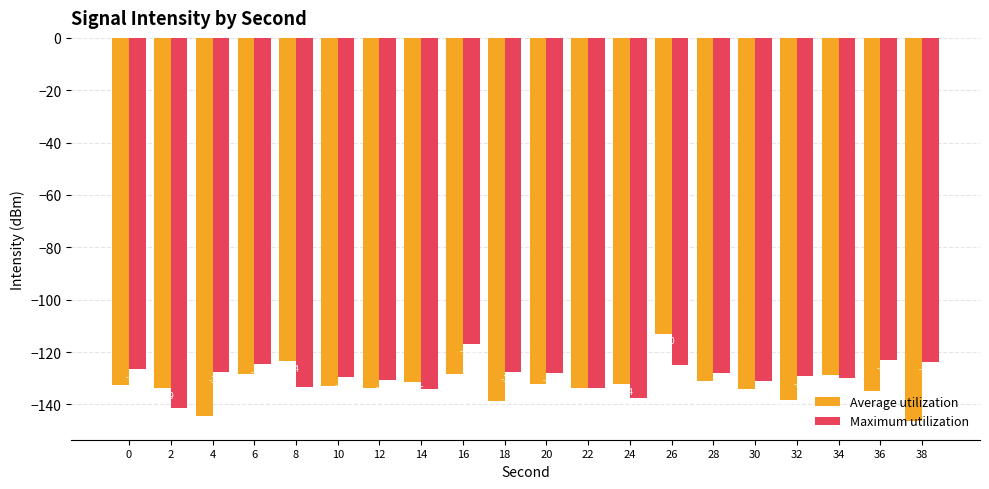

How many bars are there in each group?

2